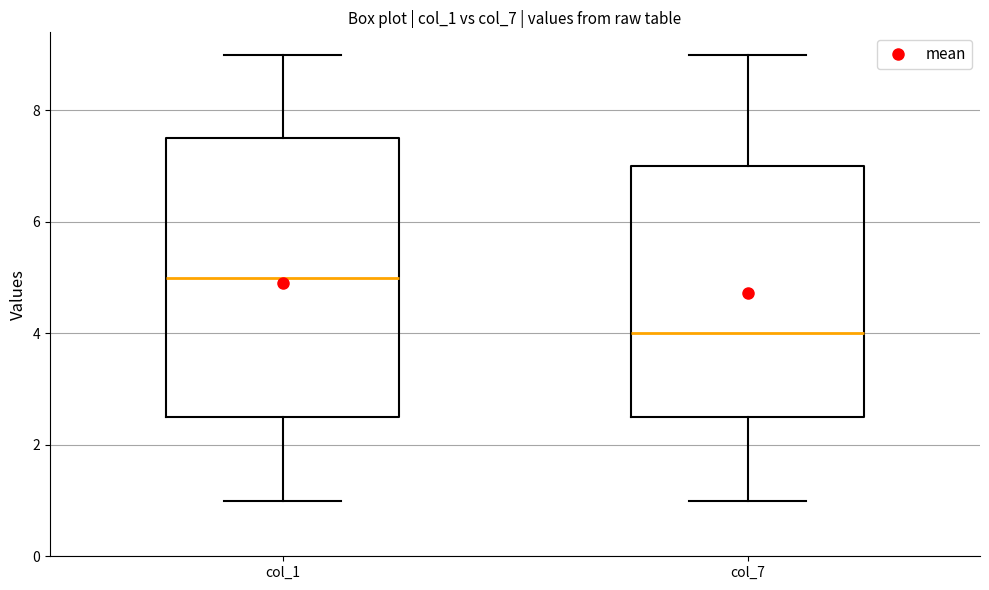

Reading left to right, transcribe this box plot: for each box, give where its median line is, the range the box spans, and where its two whiskers end, as read against the y-axis. The values are not printed on the chart, so give them approximately, as read against the axis.

col_1: median 5.0, box 2.6 to 7.6, whiskers 1.0 to 9.0
col_7: median 4.0, box 2.6 to 7.0, whiskers 1.0 to 9.0